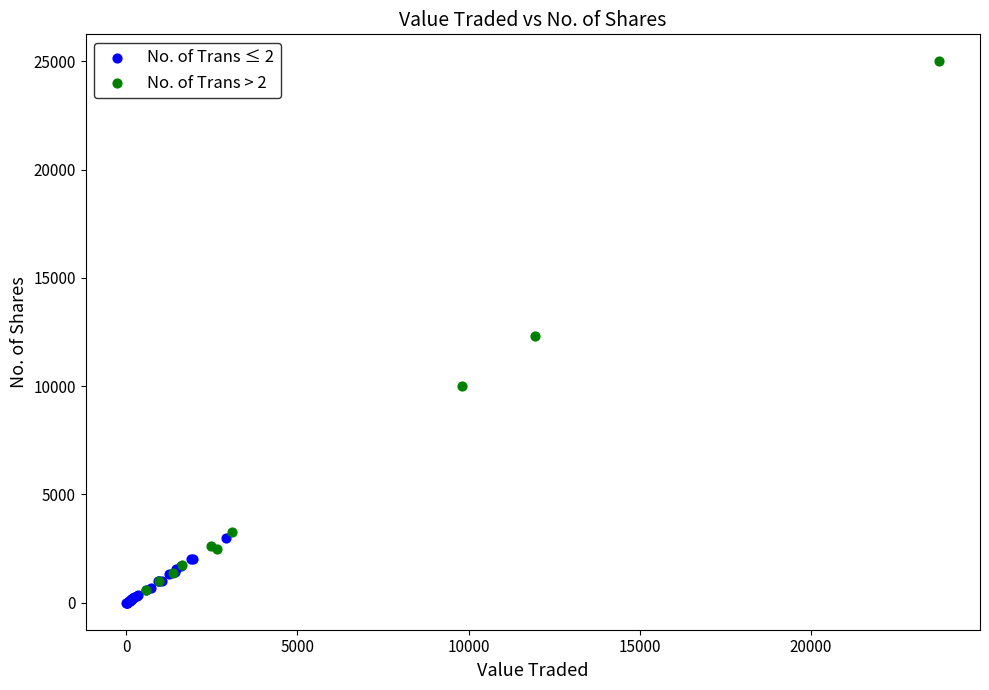

What are all the series names shown in the legend?

No. of Trans ≤ 2, No. of Trans > 2